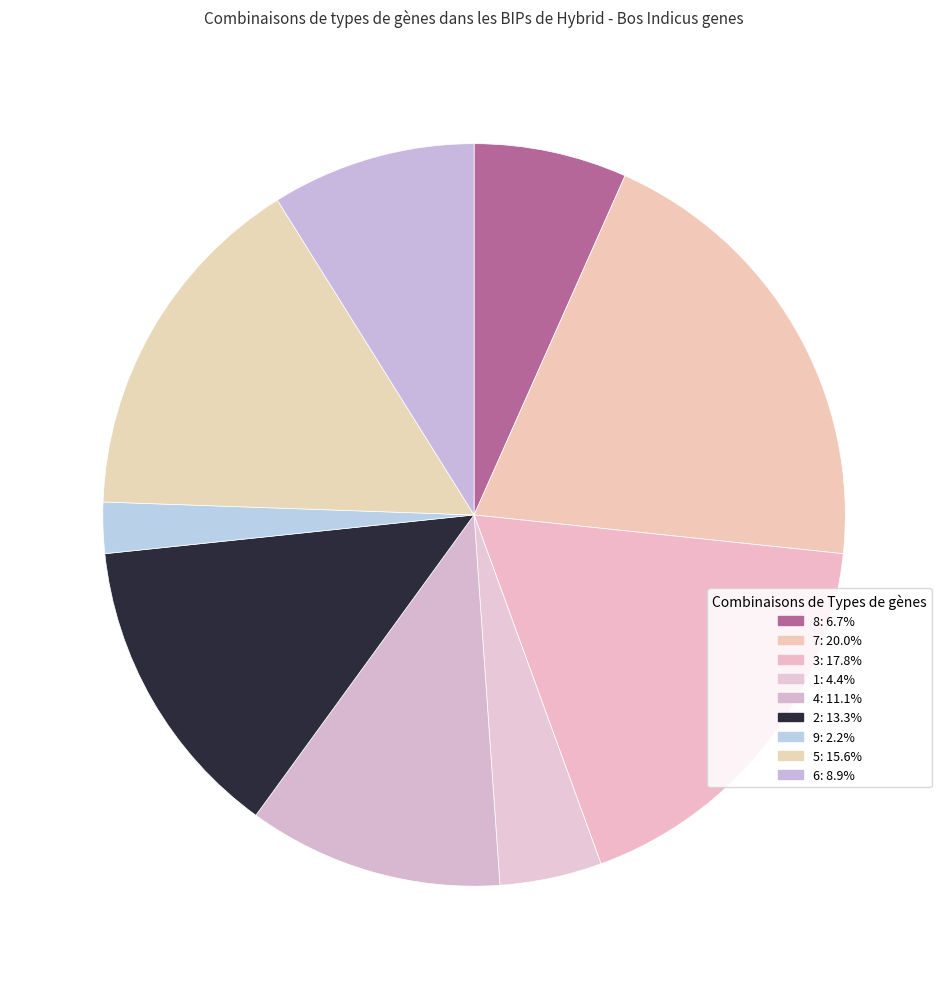

To the nearest percent, what is the difference between the 8 and 1 slice percentages?

2%